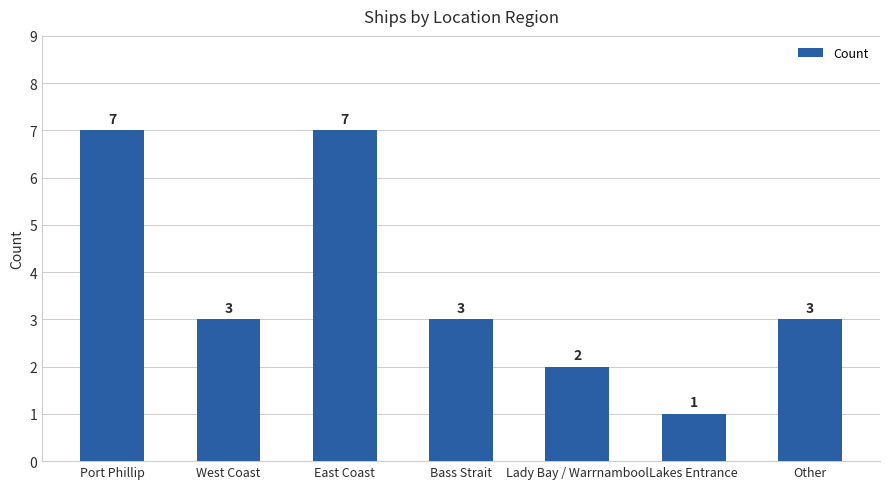

True or false: the data shows 3 at Other.

True